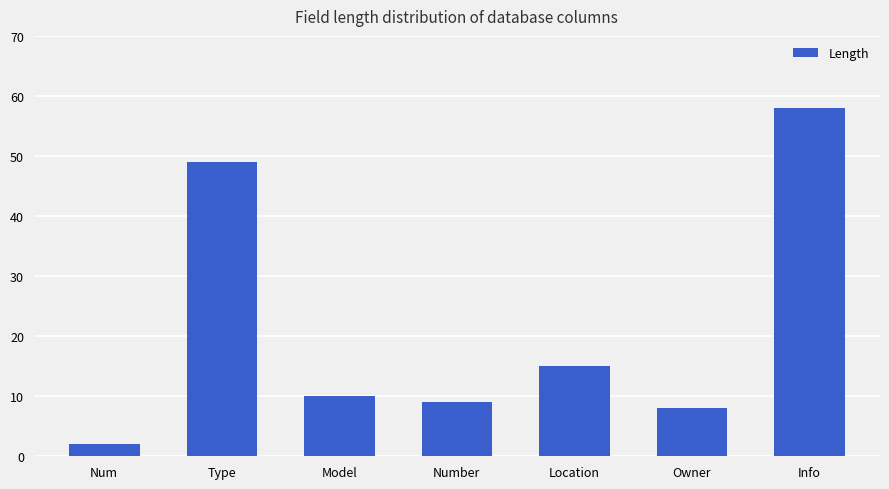

How many series are shown in this chart?

1